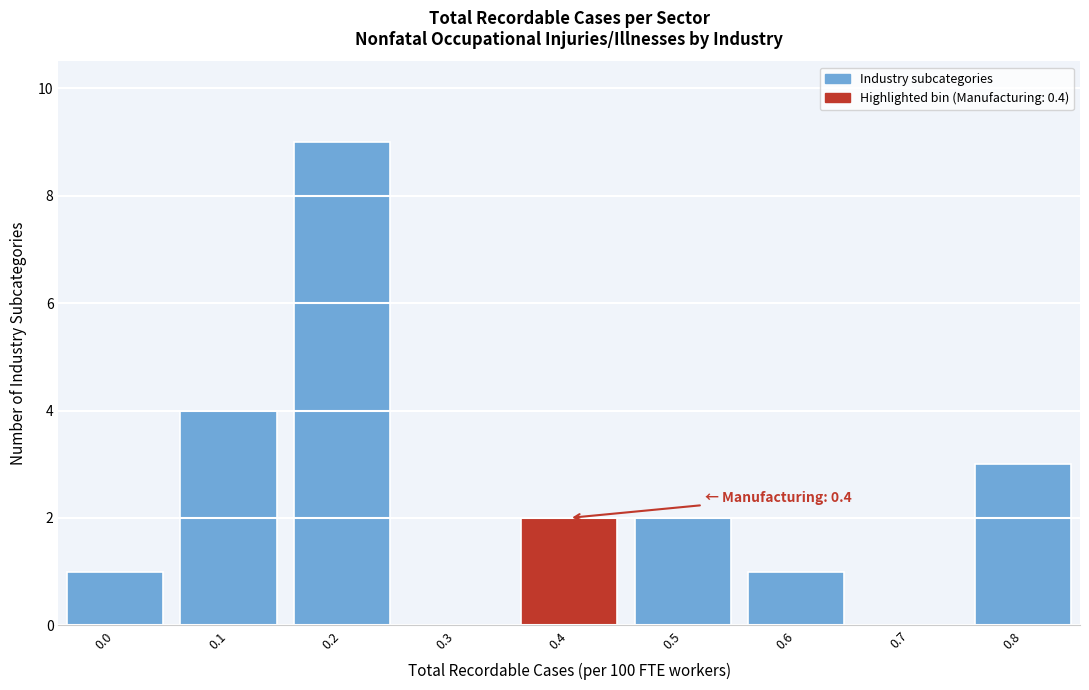

Reading left to right, what are all the values shown in this chart?

0.0=1	0.1=4	0.2=9	0.3=0	0.4=2	0.5=2	0.6=1	0.7=0	0.8=3